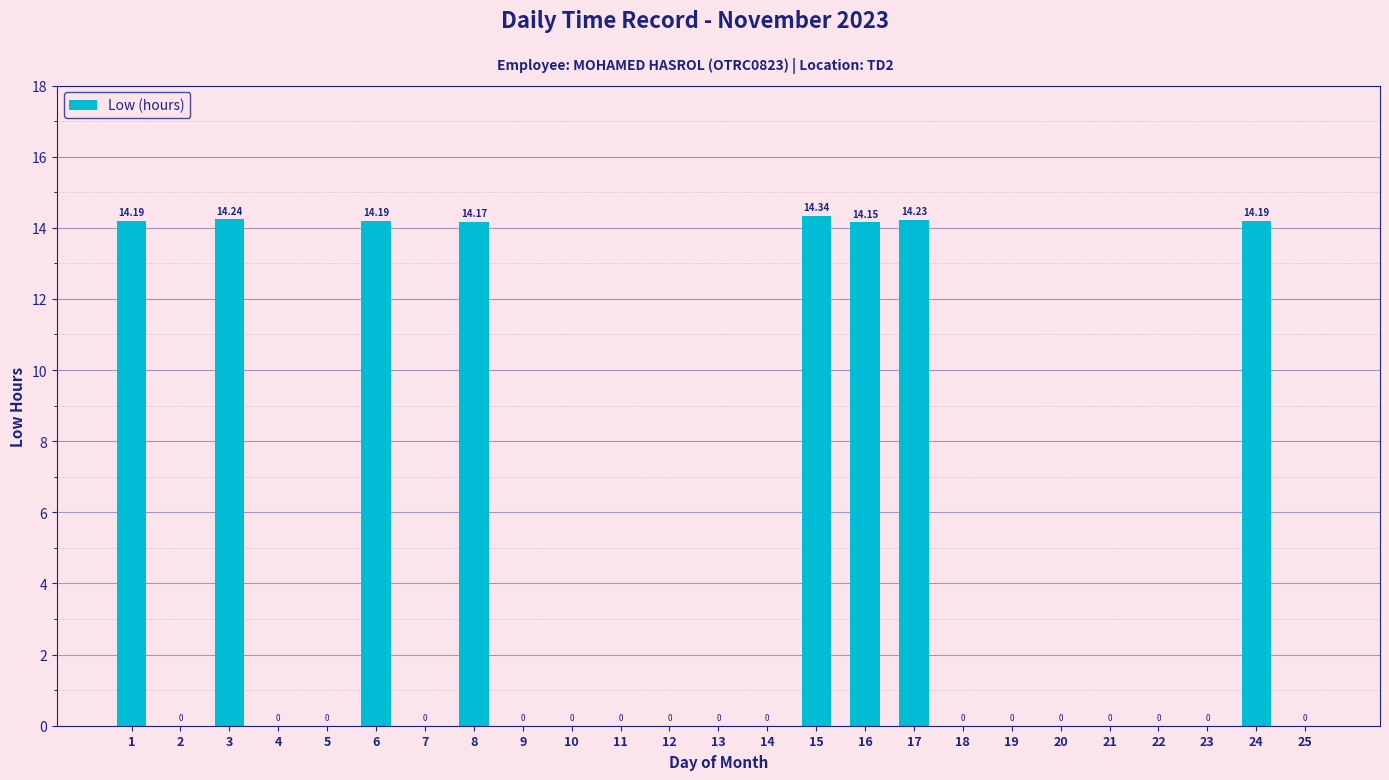

True or false: the data shows 0.0 at 9.

True